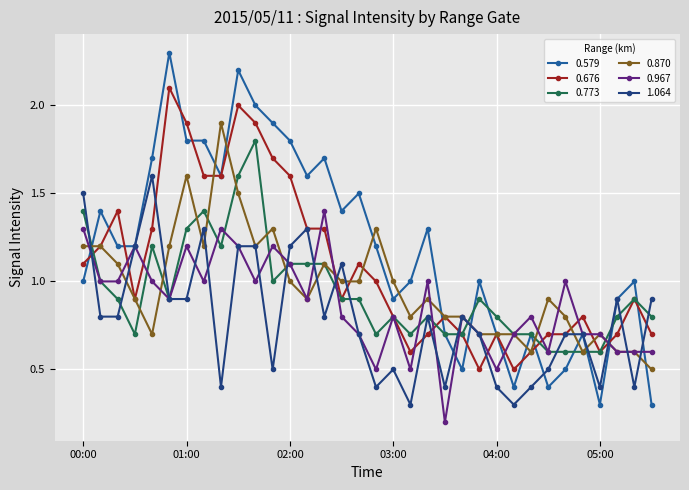

True or false: 0.773 and 1.064 intersect in this chart.

True